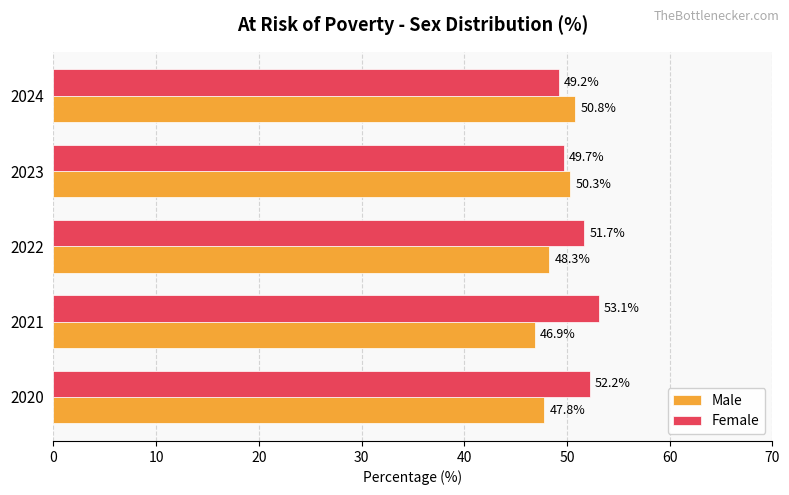

Rank the categories by Male value from highest to lowest.

2024, 2023, 2022, 2020, 2021